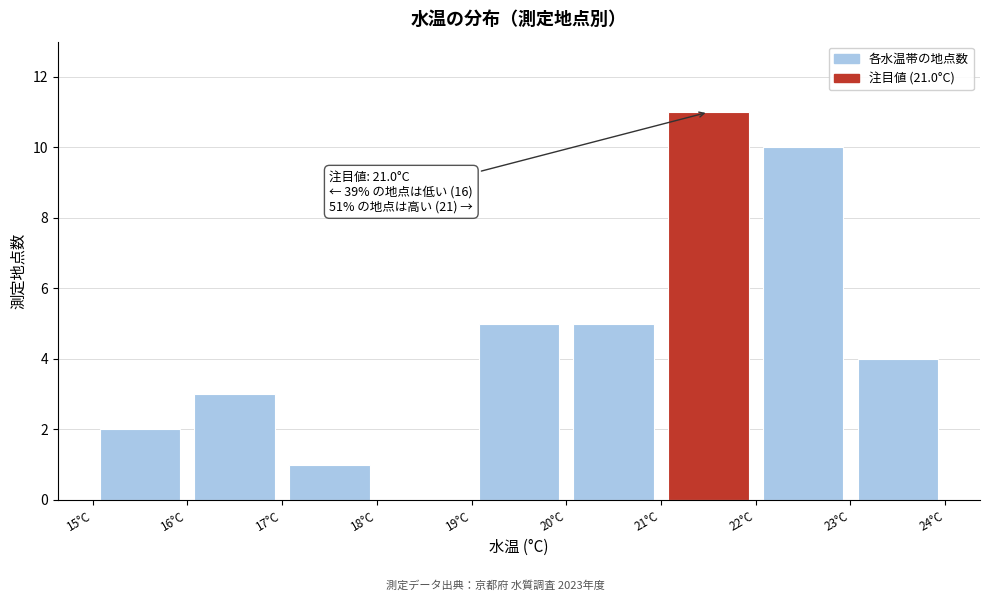

Which range on the x-axis has the tallest bar?

21 to 22